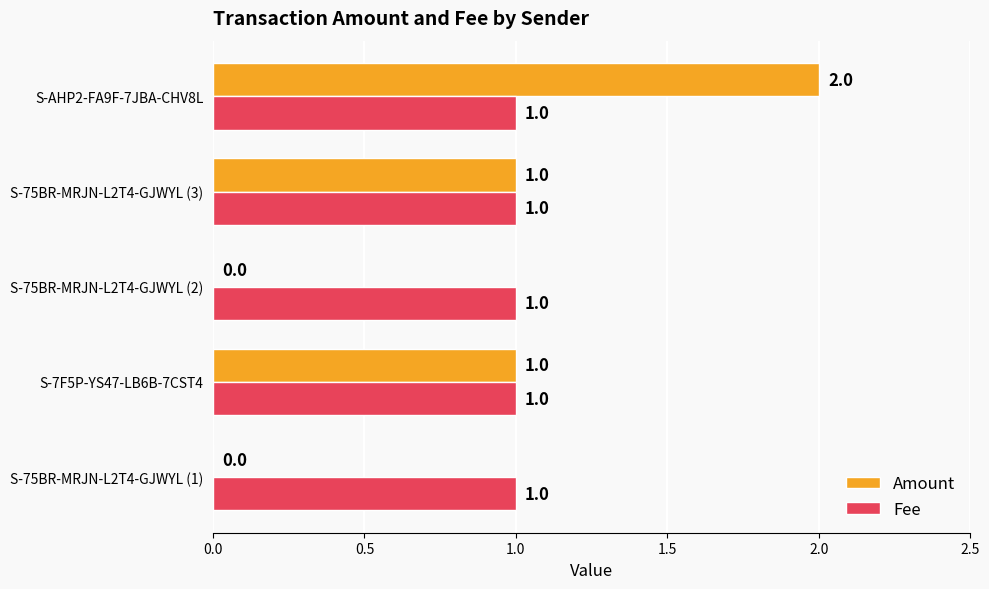

What are all the series names shown in the legend?

Amount, Fee